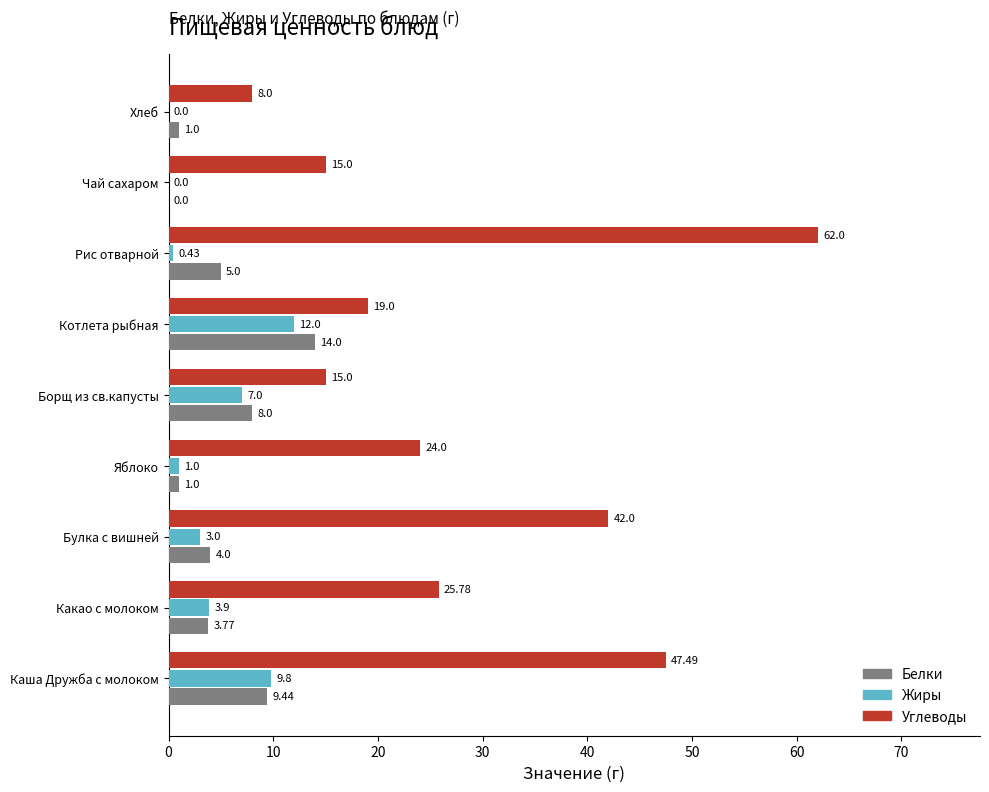

What is the sum of all Жиры values?

37.1